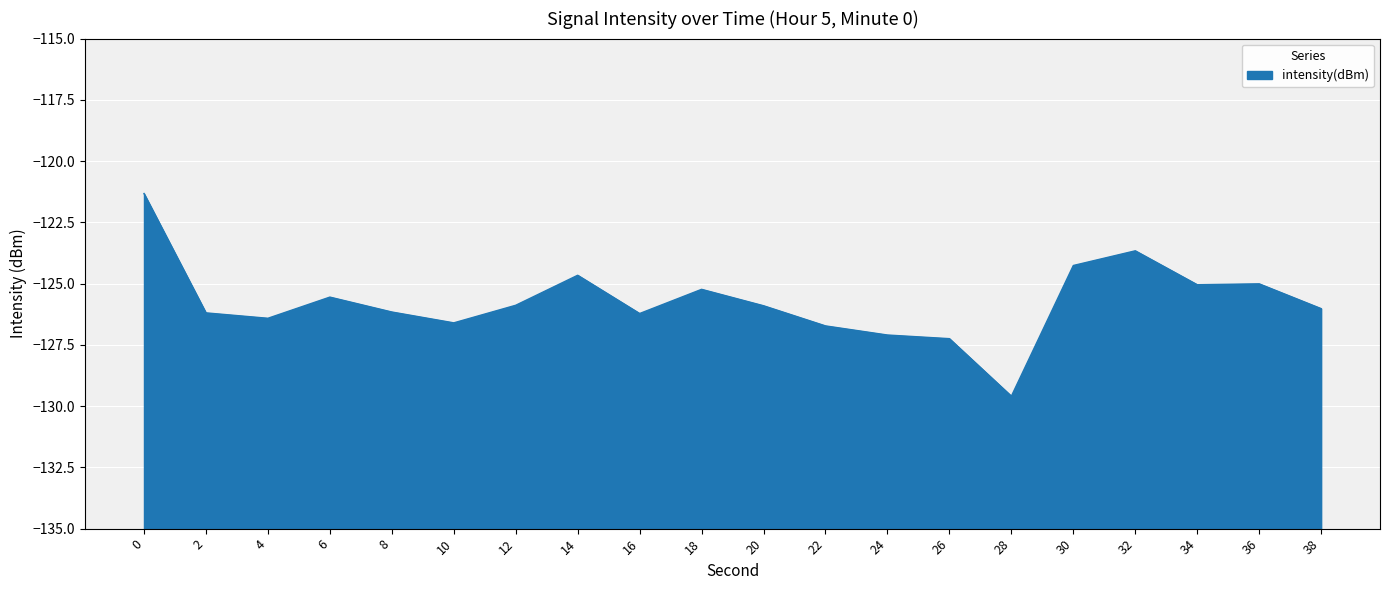

What is the sum of all values?

-2514.8